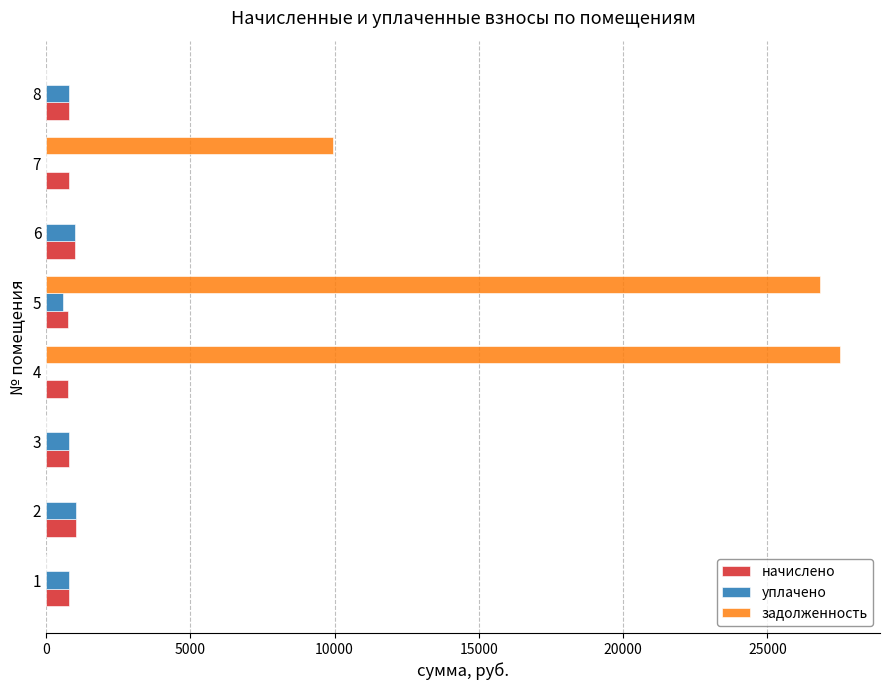

The value of задолженность at 5 is 7726.2. True or false?

False